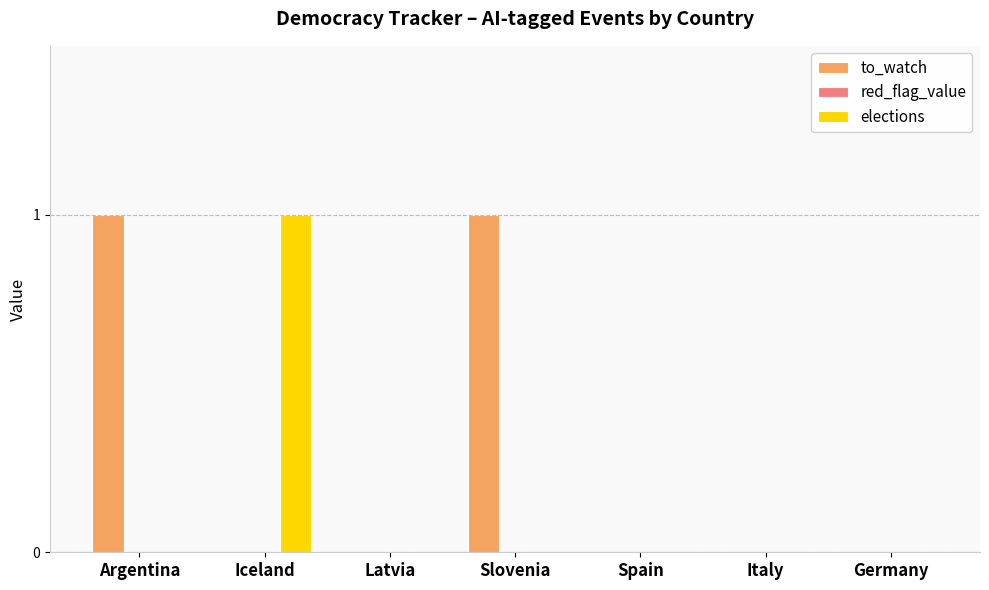

Is the value of to_watch at Argentina greater than the value of elections at Spain?

Yes